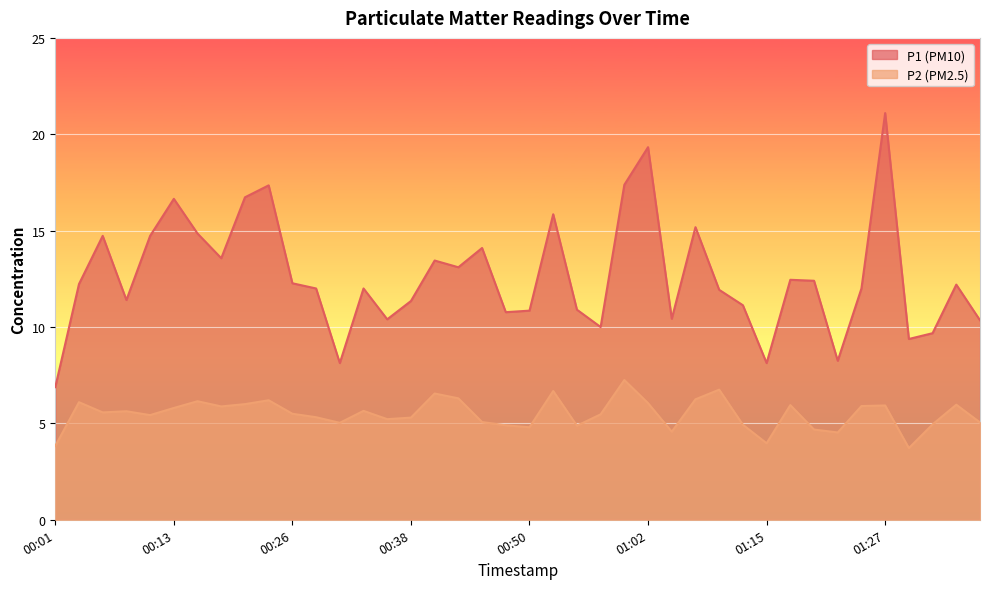

The P2 series shows 5.0 at 01:32. True or false?

True